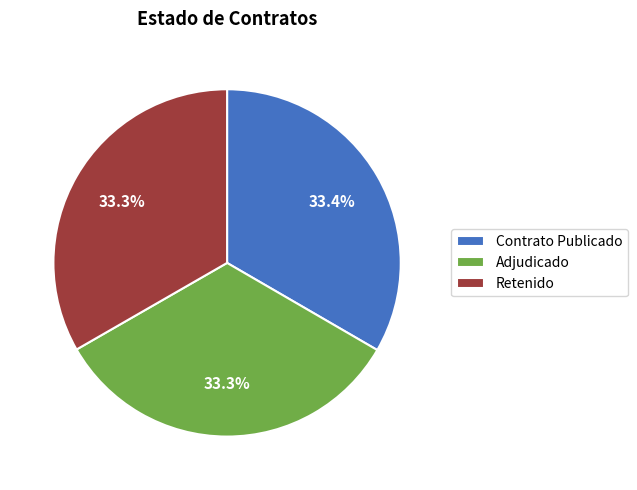

Approximately how many times larger is the value at Adjudicado compared to Contrato Publicado?

1.0